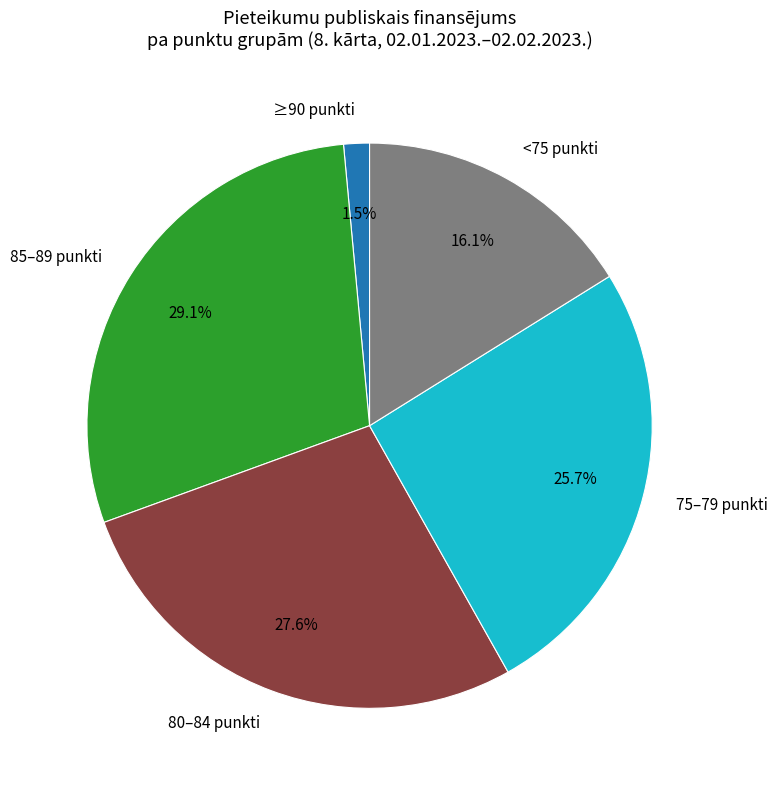

Combined, do 80–84 punkti and ≥90 punkti account for over 50%?

No